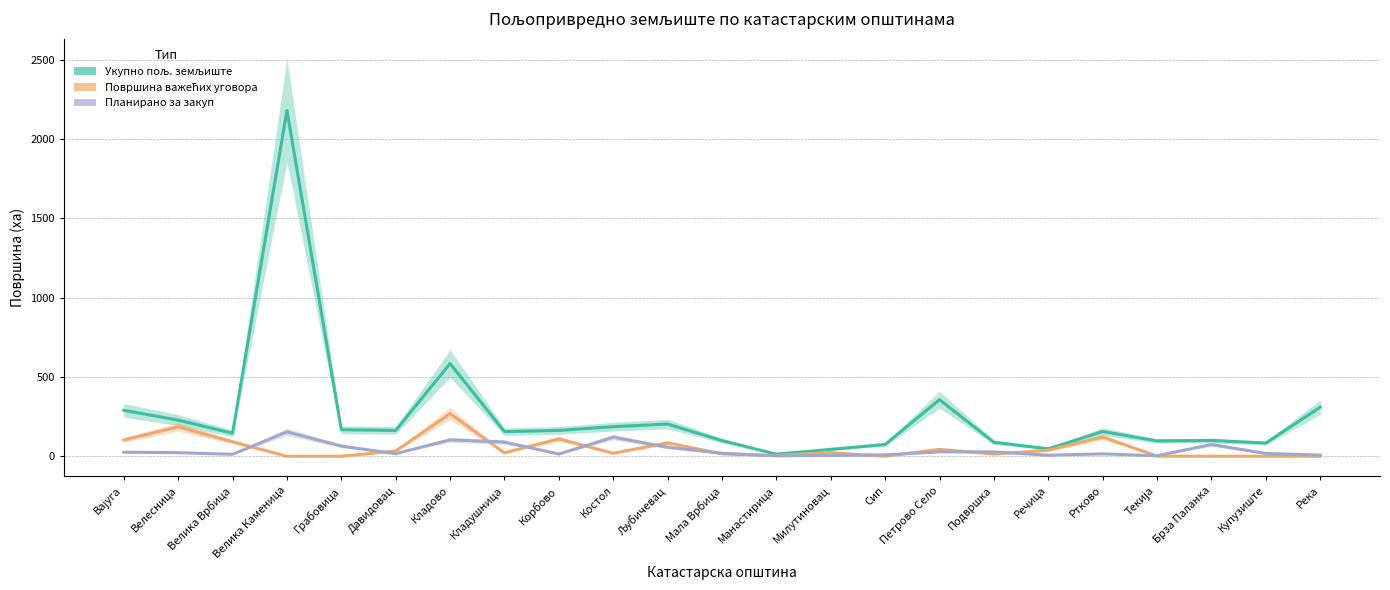

How many lines are shown in the chart?

3